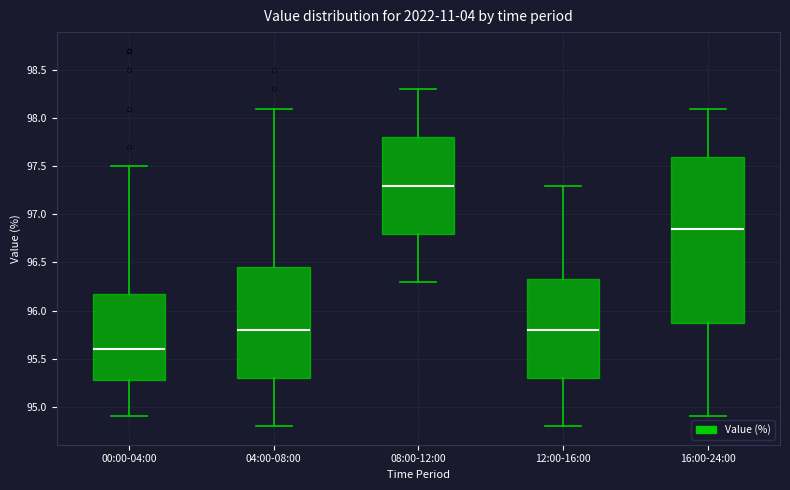

Reading left to right, read every box against the y-axis: the position of its median line, the range the box covers, and the ends of its whiskers. The values are not printed on the chart, so give them approximately, as read against the axis.

00:00-04:00: median 95.60, box 95.30 to 96.20, whiskers 94.90 to 97.50
04:00-08:00: median 95.80, box 95.30 to 96.45, whiskers 94.80 to 98.10
08:00-12:00: median 97.30, box 96.80 to 97.80, whiskers 96.30 to 98.30
12:00-16:00: median 95.80, box 95.30 to 96.35, whiskers 94.80 to 97.30
16:00-24:00: median 96.85, box 95.90 to 97.60, whiskers 94.90 to 98.10